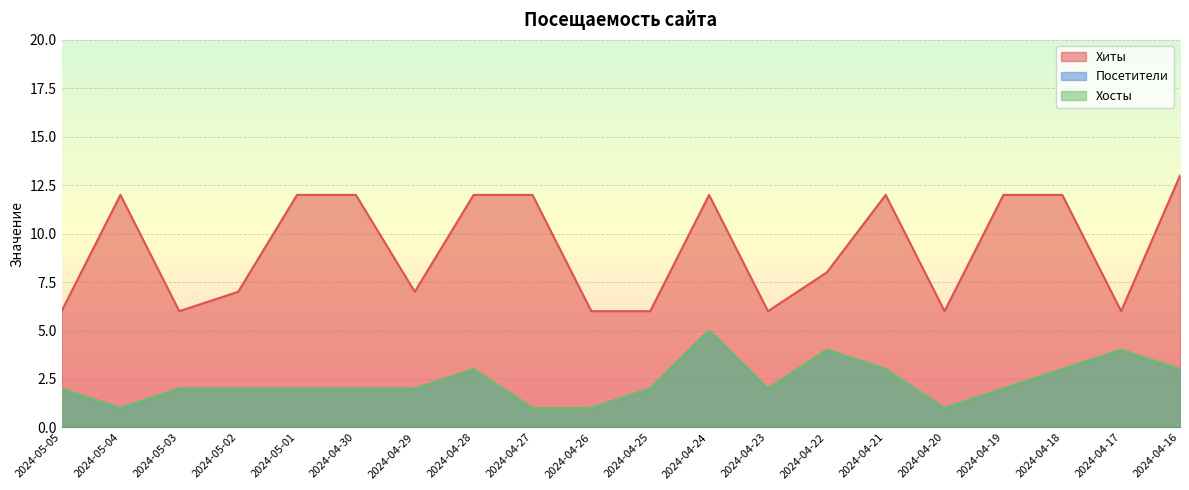

Where is Хосты nearest to the value 3?

2024-04-28